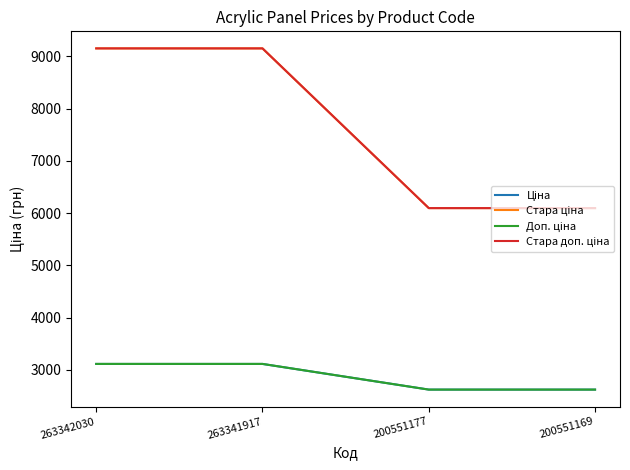

How many lines are shown in the chart?

4